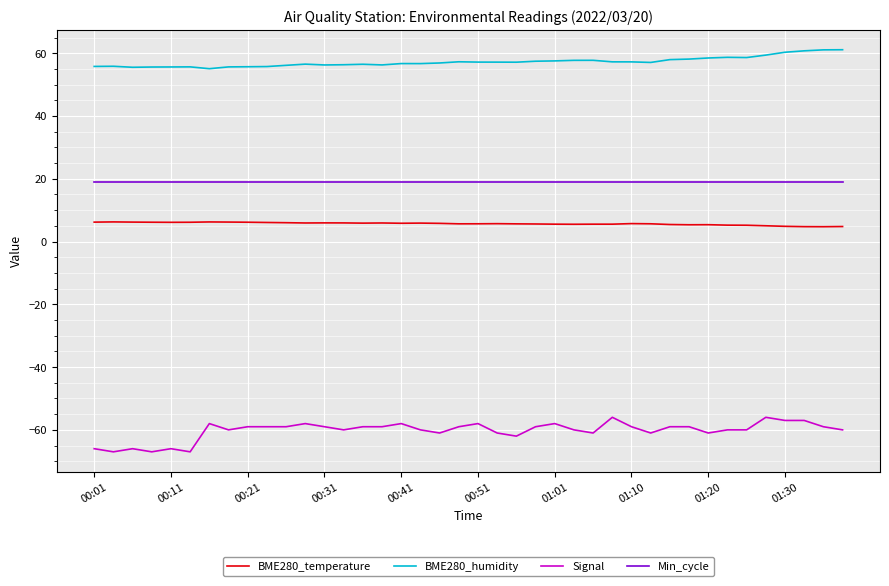

Which series has the largest total across all categories?

BME280_humidity